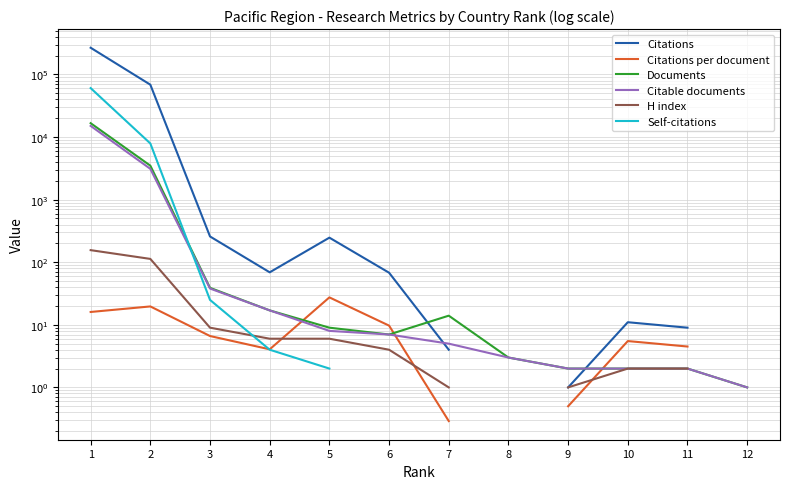

Which category has the lowest value across all series?

7